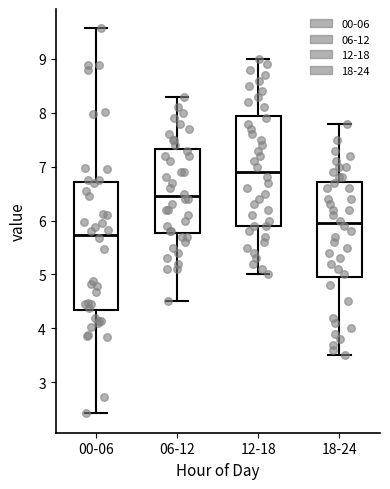

Where does the upper whisker of the box for 12-18 end on the y-axis? The values are not printed on the chart, so give them approximately, as read against the axis.

9.0